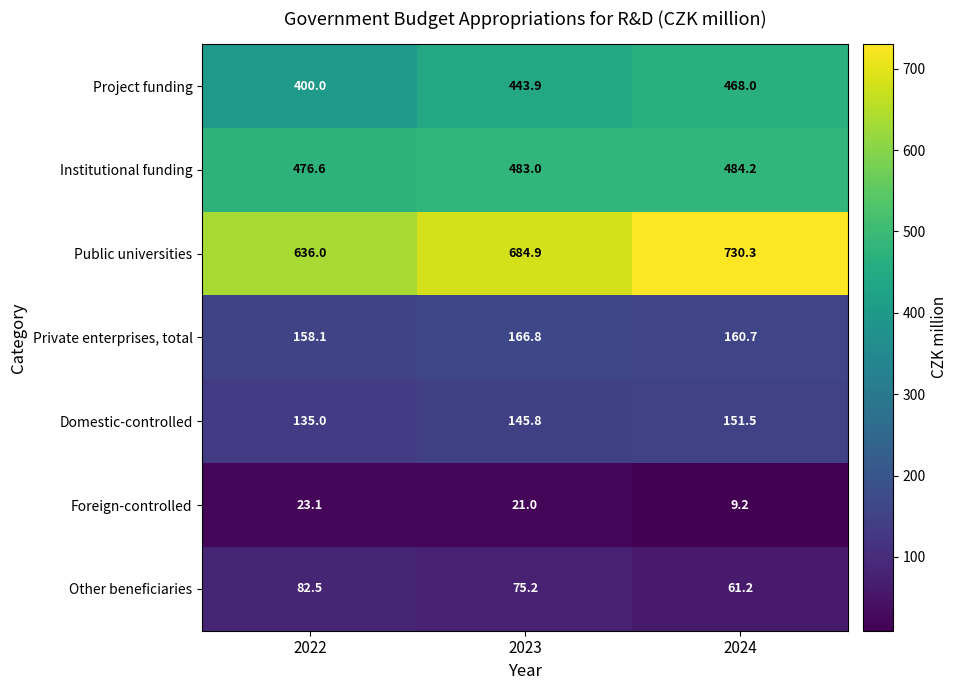

What is the highest value of the Private enterprises, total series?

166.8